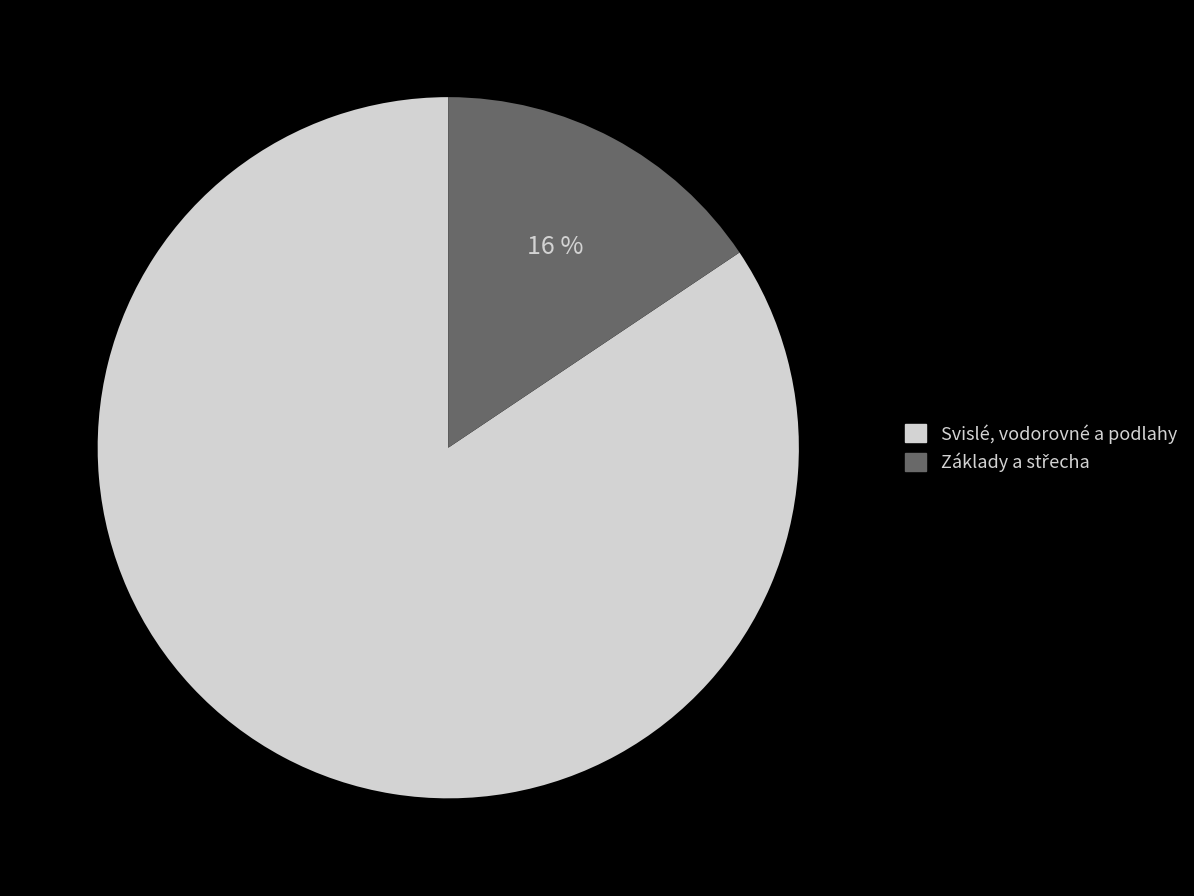

How many slices are in this pie chart?

2